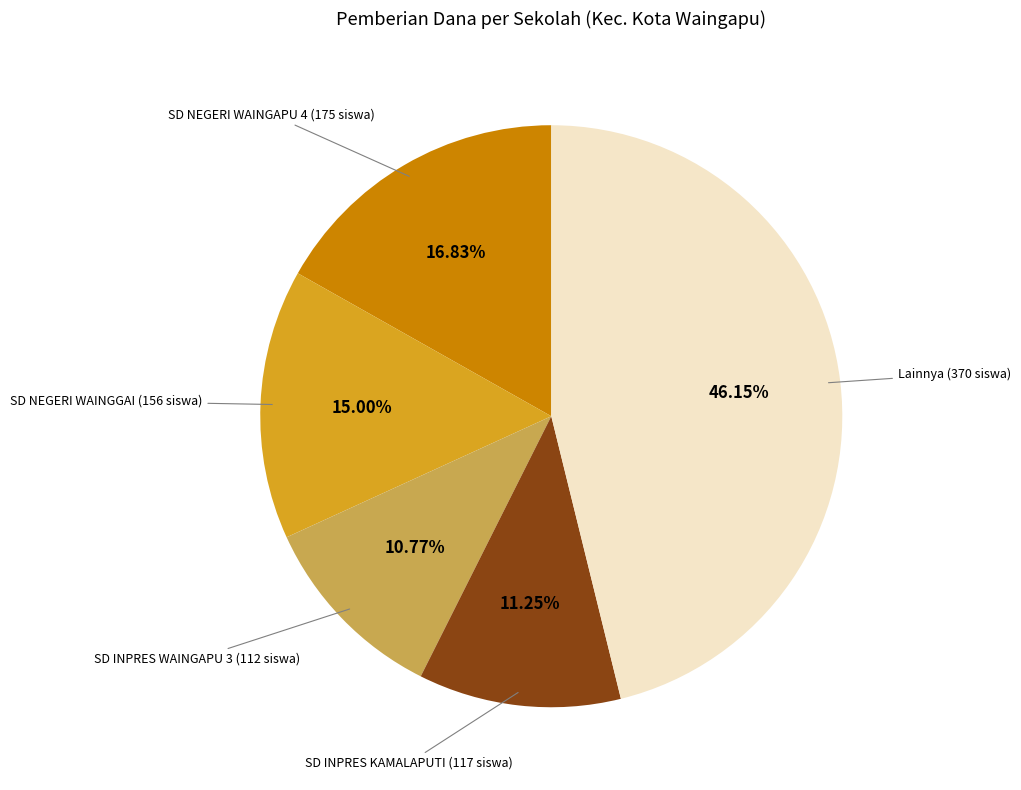

Is there any slice that represents more than half of the pie?

No